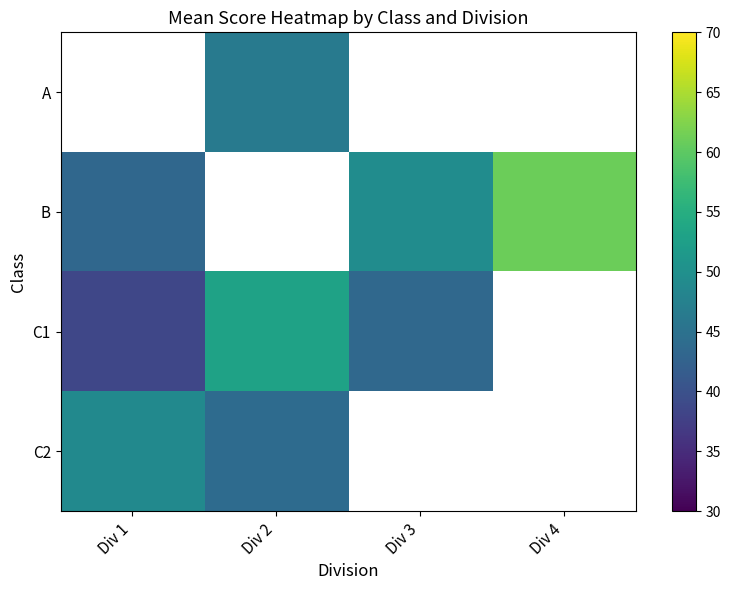

True or false: B has a value of 108.4 at Div 4.

False